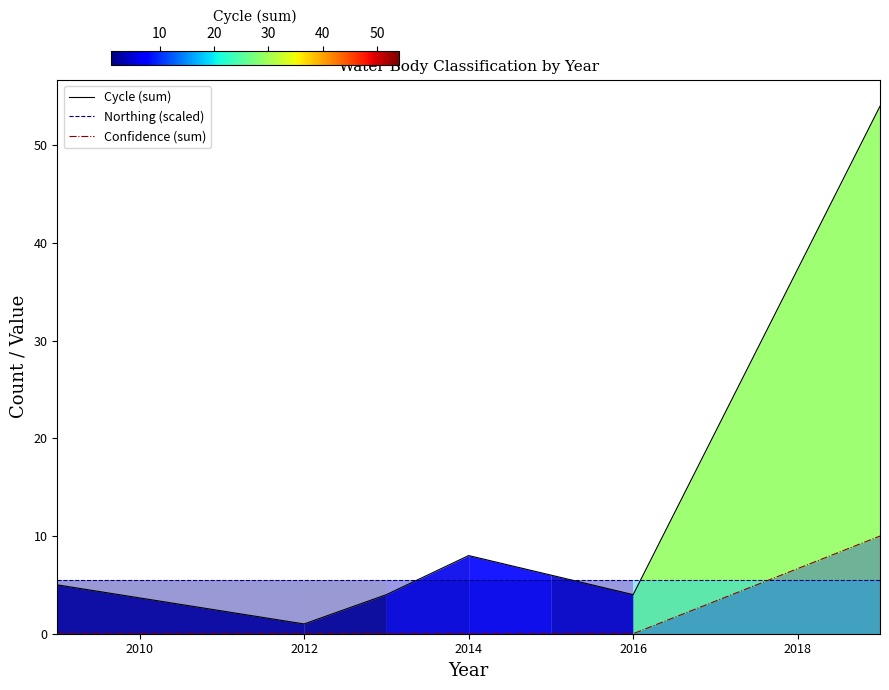

What is the lowest value of the Northing (scaled) series?

5.5